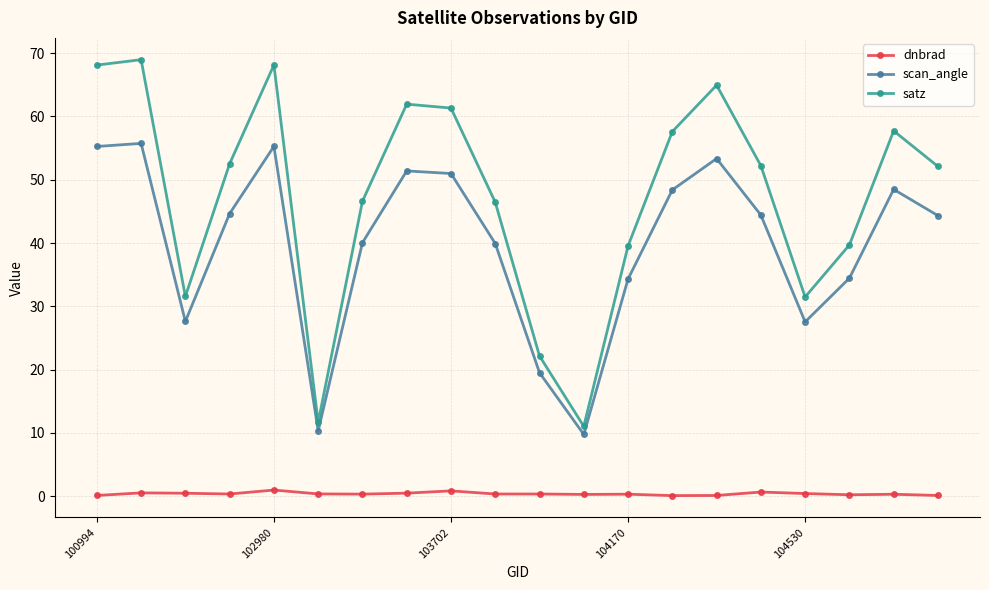

List the series in order of their overall mean, highest first.

satz, scan_angle, dnbrad